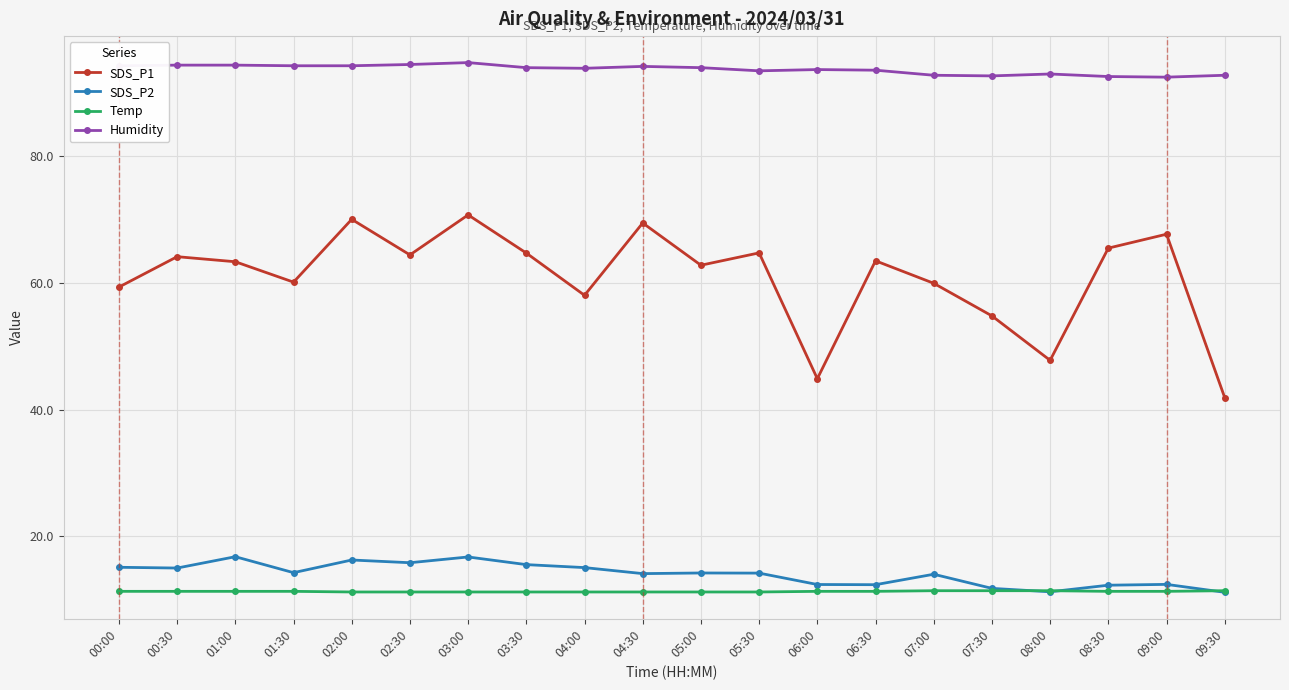

Count the number of data series in this chart.

4